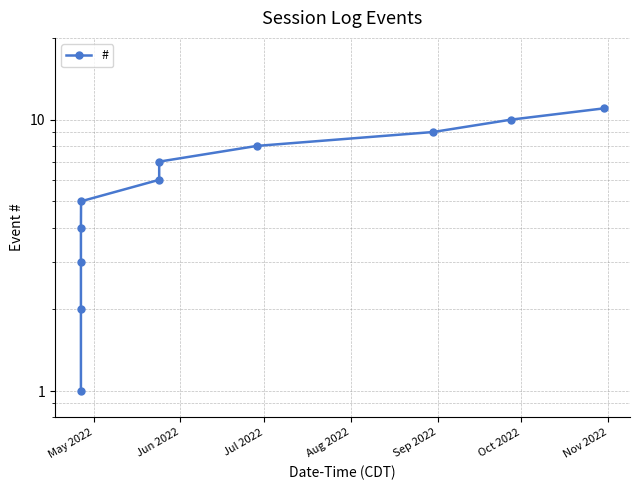

Which category has the lowest value across all series?

May 2022